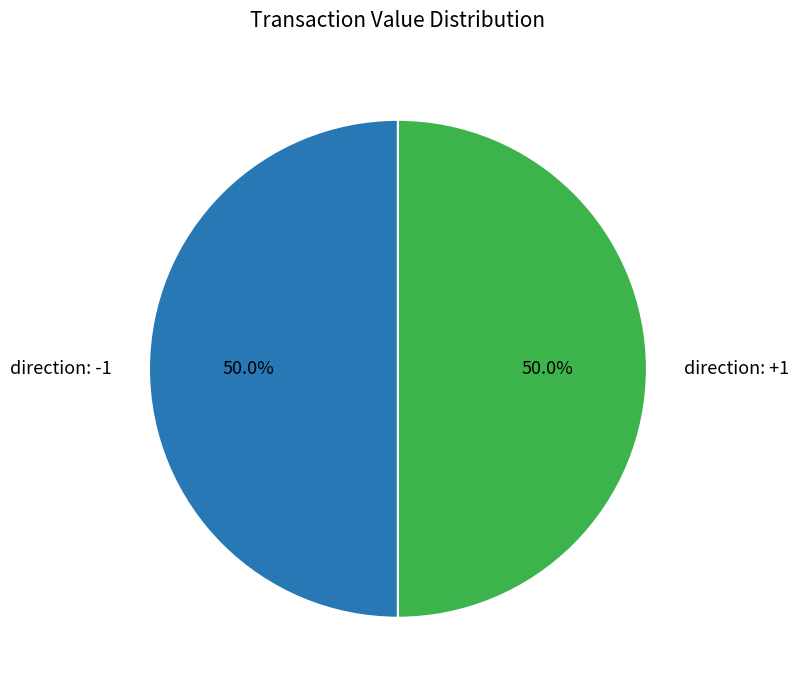

What is the ratio of the value at direction: +1 to the value at direction: -1?

1.0